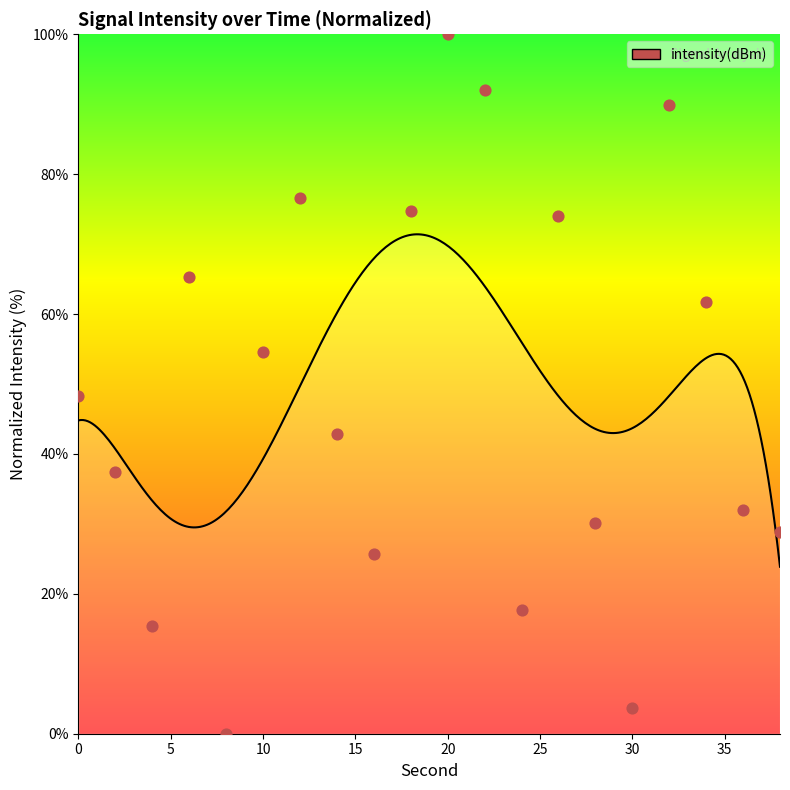

What is the change in value from 6 to 12?

+11.3